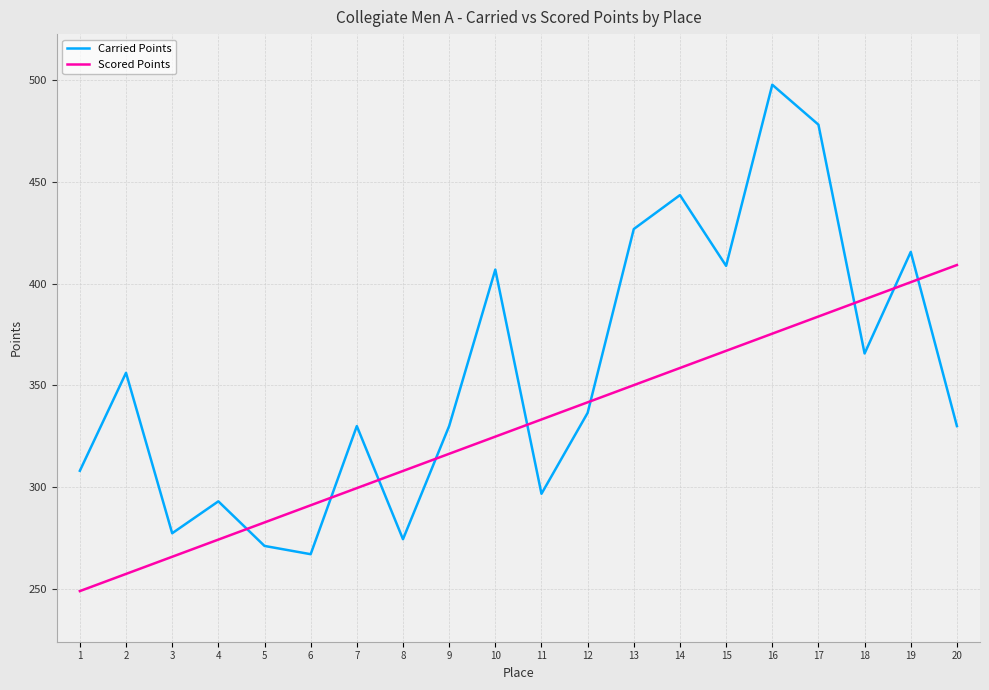

Which series has the largest range (max minus min)?

Carried Points